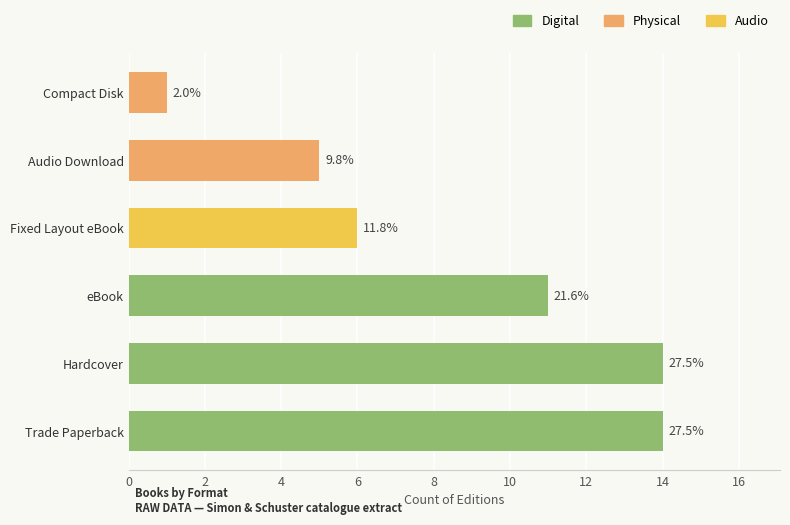

How many bars are there in total?

6